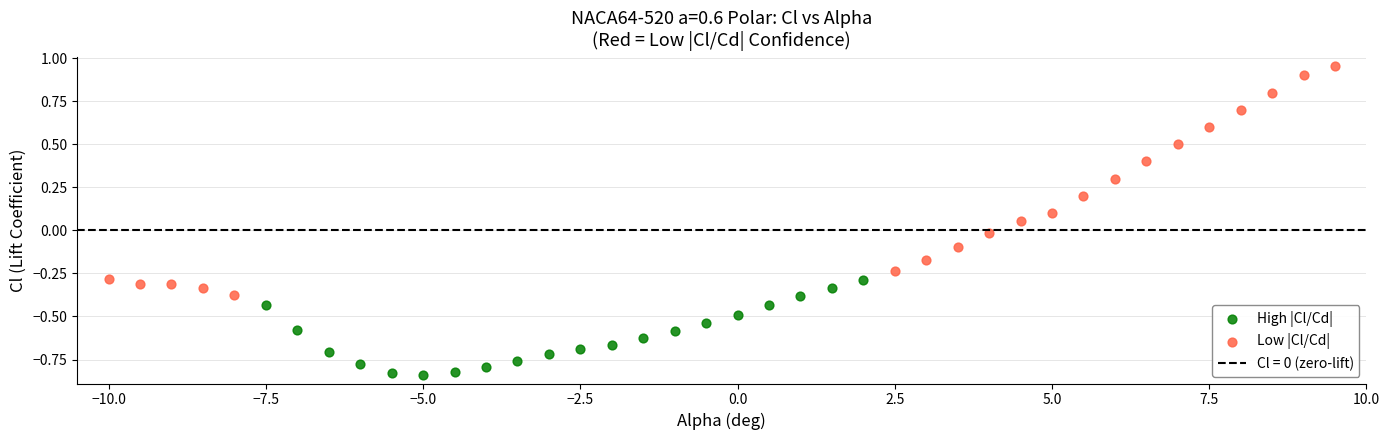

Which series has the largest Y range (max minus min)?

Low |Cl/Cd|